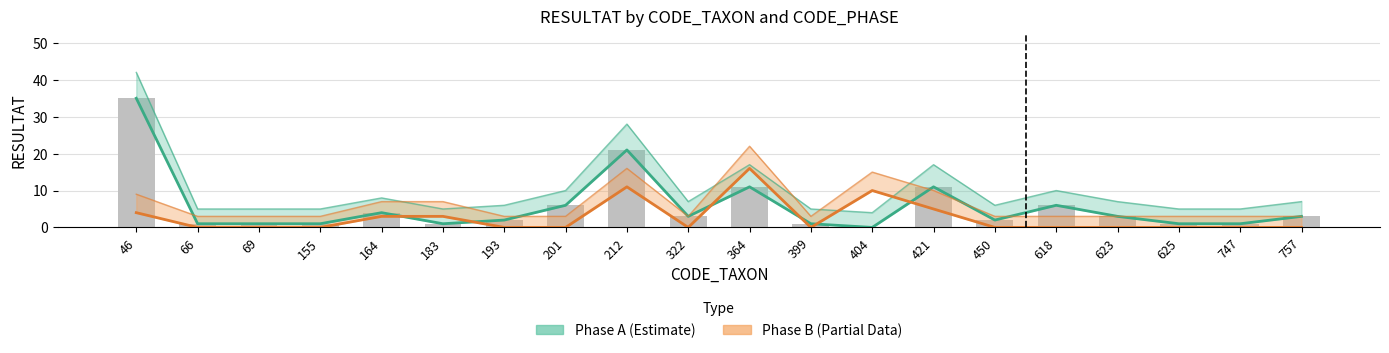

What is the sum of all Phase A (Estimate) values?

114